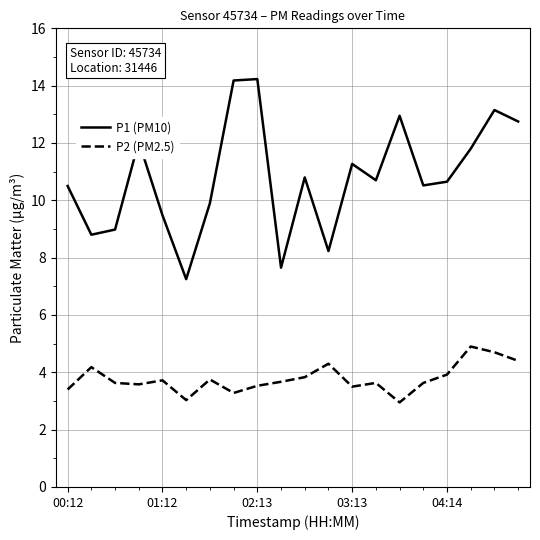

What is the difference between the maximum and minimum values in the P1 (PM10) series?

7.0